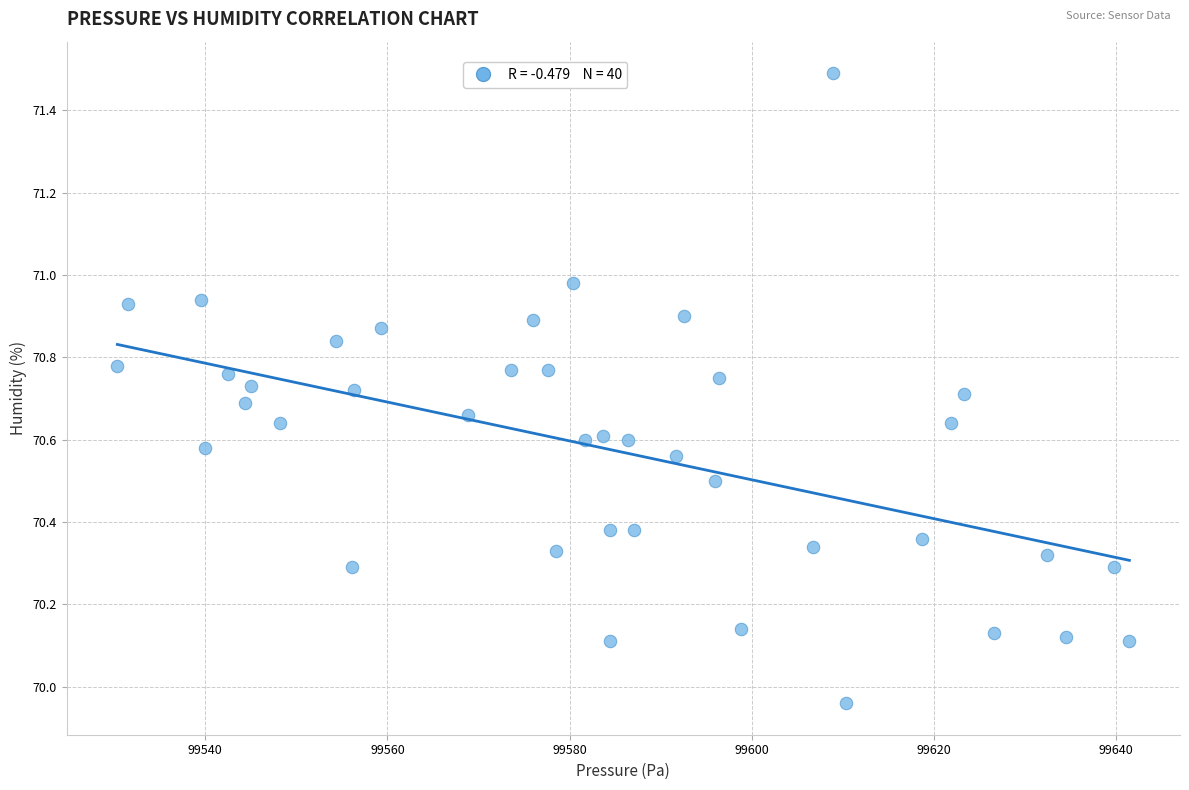

What is the range of Y values (max minus min)?

1.5